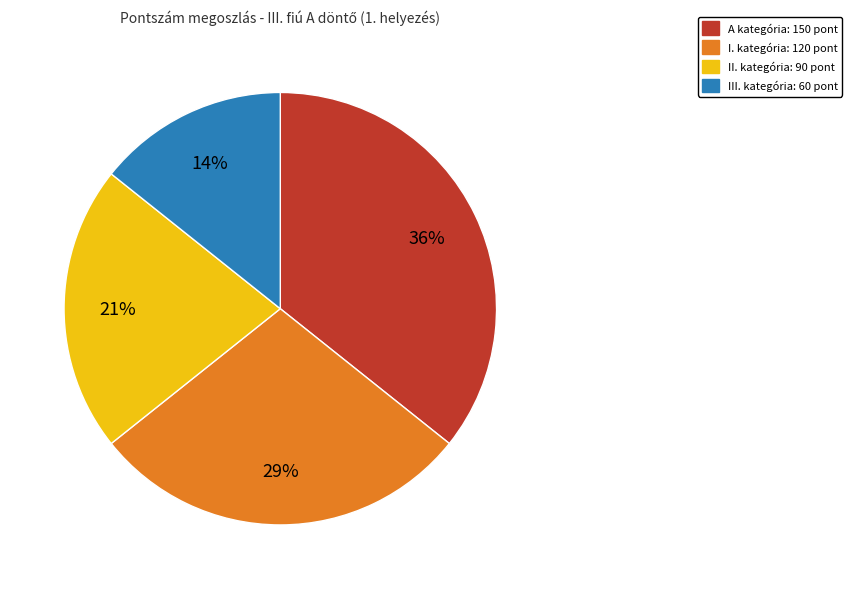

Is there any slice that represents more than half of the pie?

No